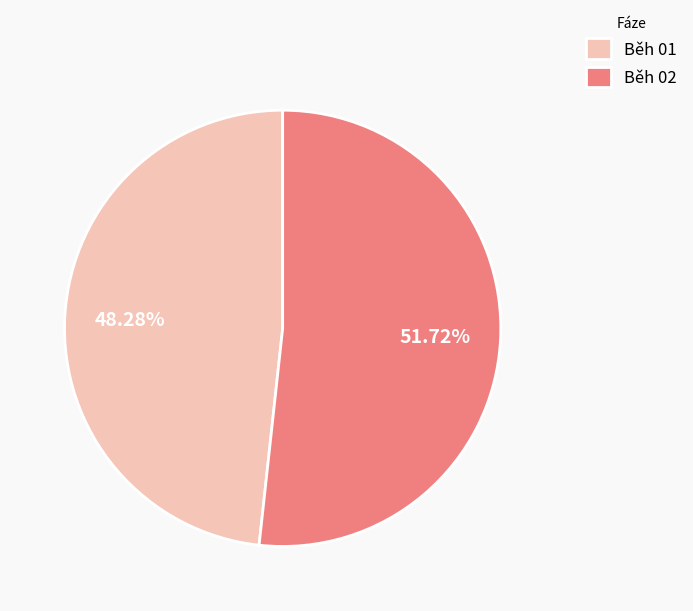

What is the smallest slice in the pie chart?

Běh 01